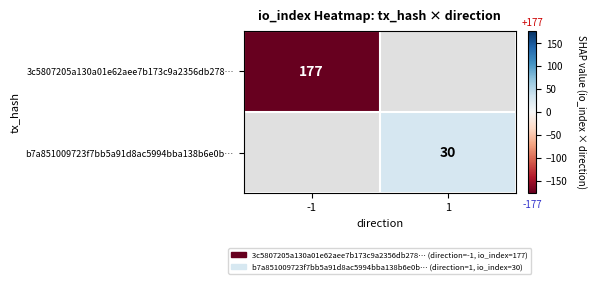

What is the greatest value displayed?

30.0